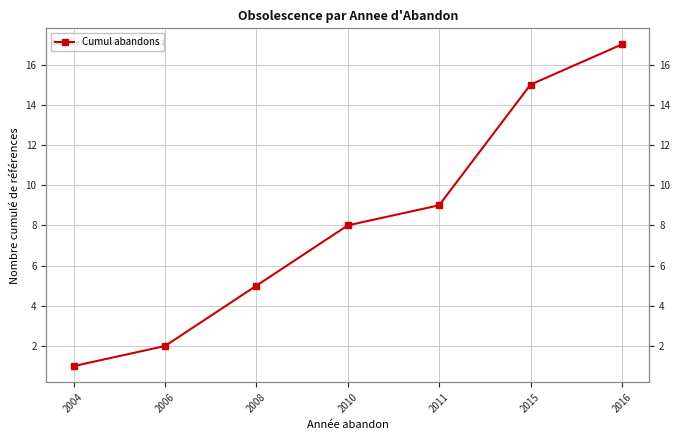

Reading left to right, transcribe all the data shown in this chart.

1	2	5	8	9	15	17